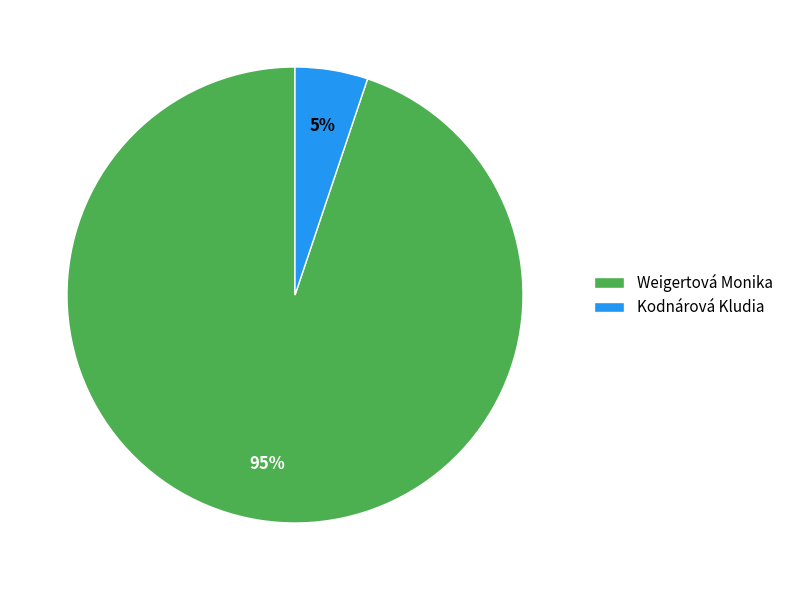

Which category has the smallest portion of the pie?

Kodnárová Kludia